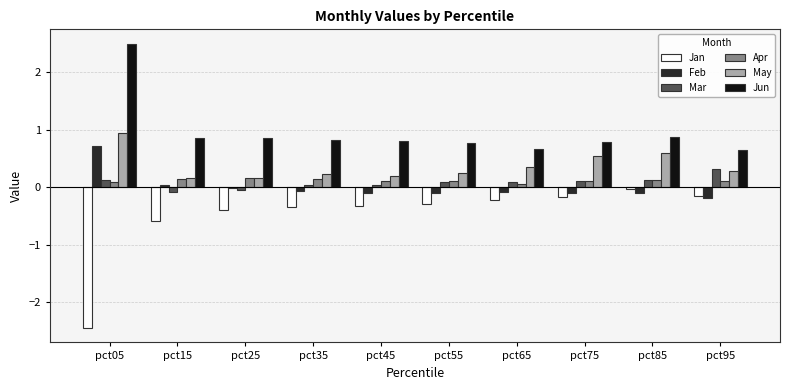

At which label does Jun reach its peak?

pct05